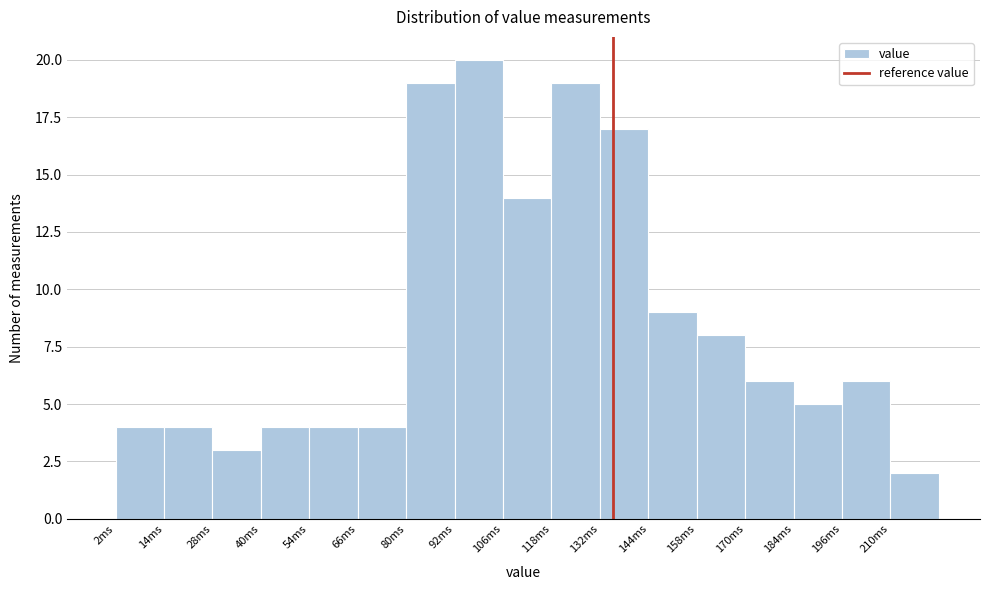

Reading left to right, transcribe this chart: for each bar, give the range it covers on the x-axis and its height. Neither the bar edges nor the heights are printed on the chart, so give them approximately, as read against the axes.

1.5 to 14.5: 4
14.5 to 27.5: 4
27.5 to 40.5: 3
40.5 to 53.5: 4
53.5 to 66.5: 4
66.5 to 79.5: 4
79.5 to 92.5: 19
92.5 to 105.5: 20
105.5 to 118.5: 14
118.5 to 131.5: 19
131.5 to 144.5: 17
144.5 to 157.5: 9
157.5 to 170.5: 8
170.5 to 183.5: 6
183.5 to 196.5: 5
196.5 to 209.5: 6
209.5 to 222.5: 2